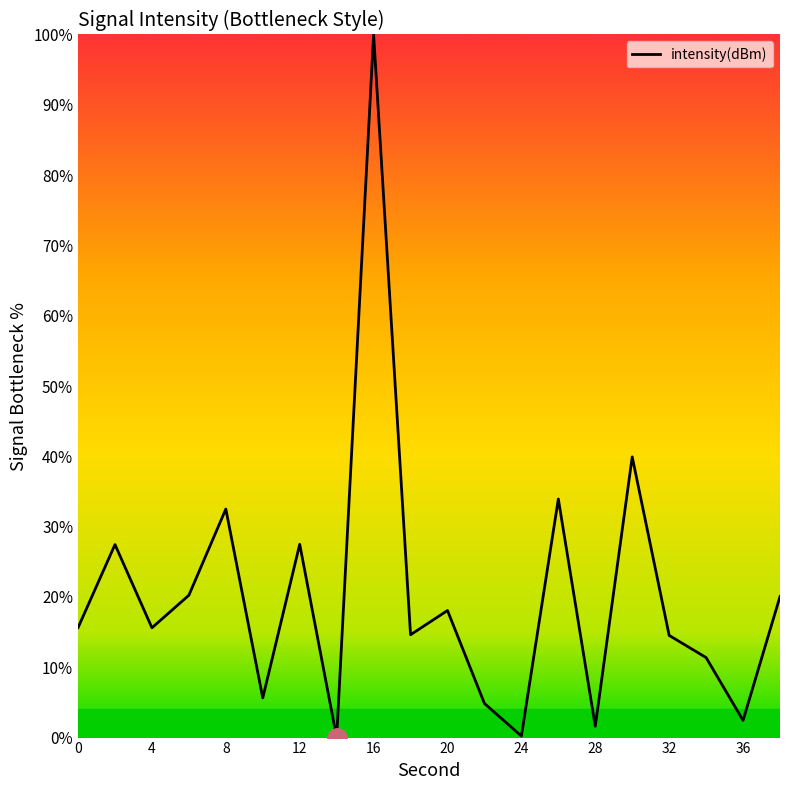

What is the maximum value shown in the chart?

100.0